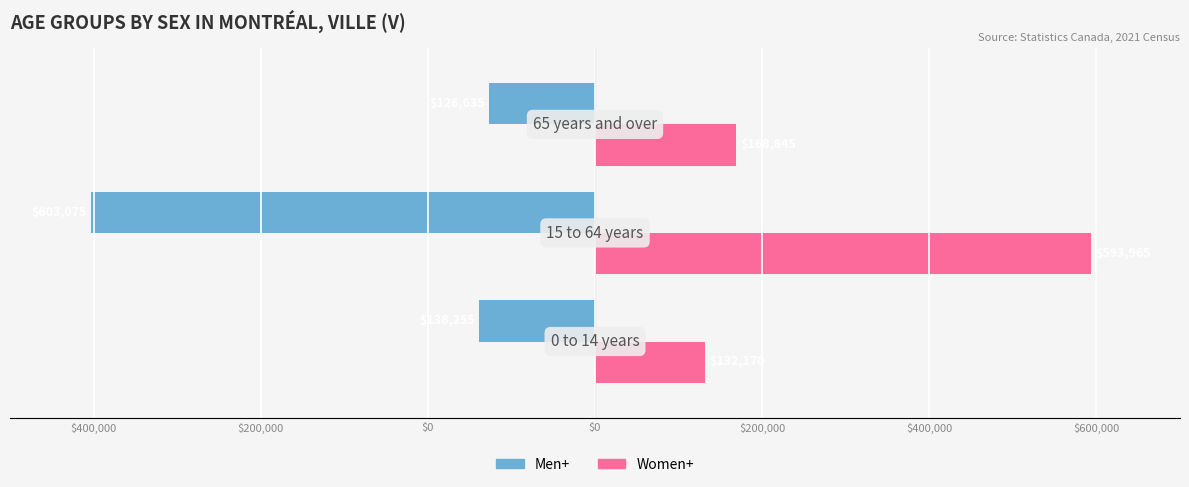

What is the value of the Men+ bar at the 1st from the left?

-138255